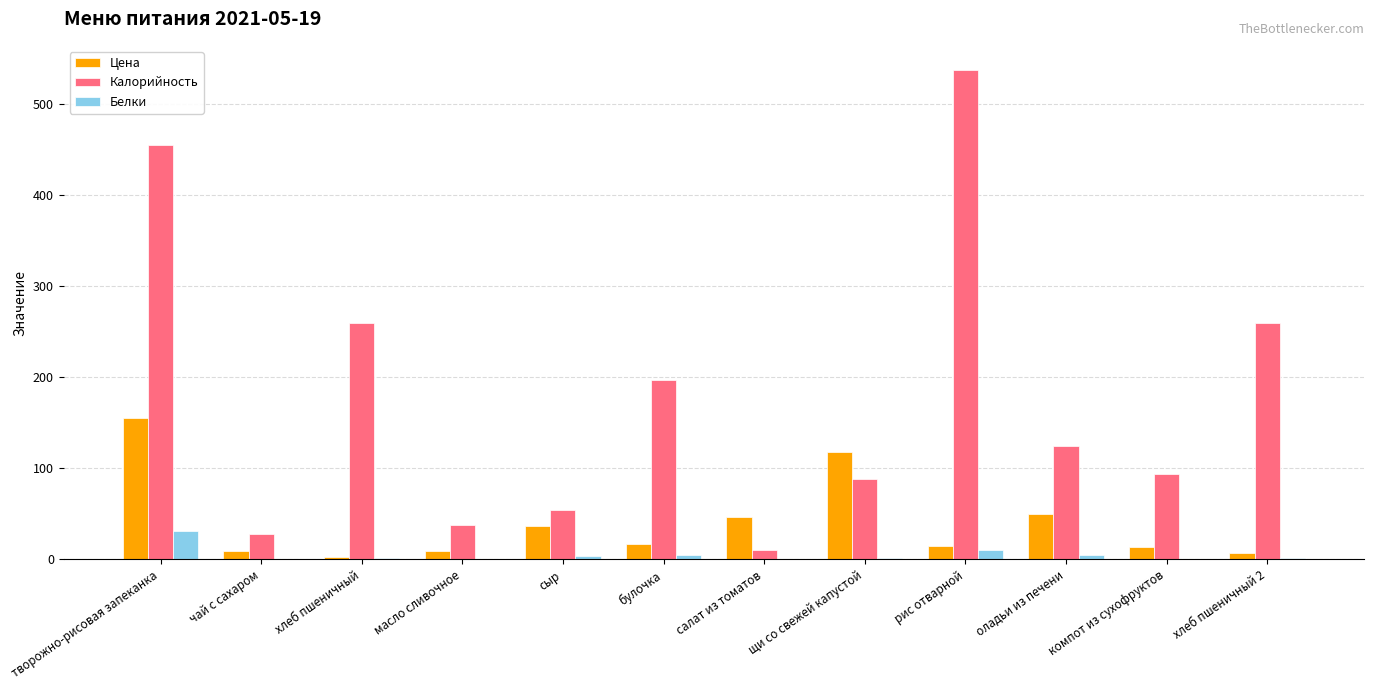

True or false: Калорийность has a value of 31.5 at сыр.

False